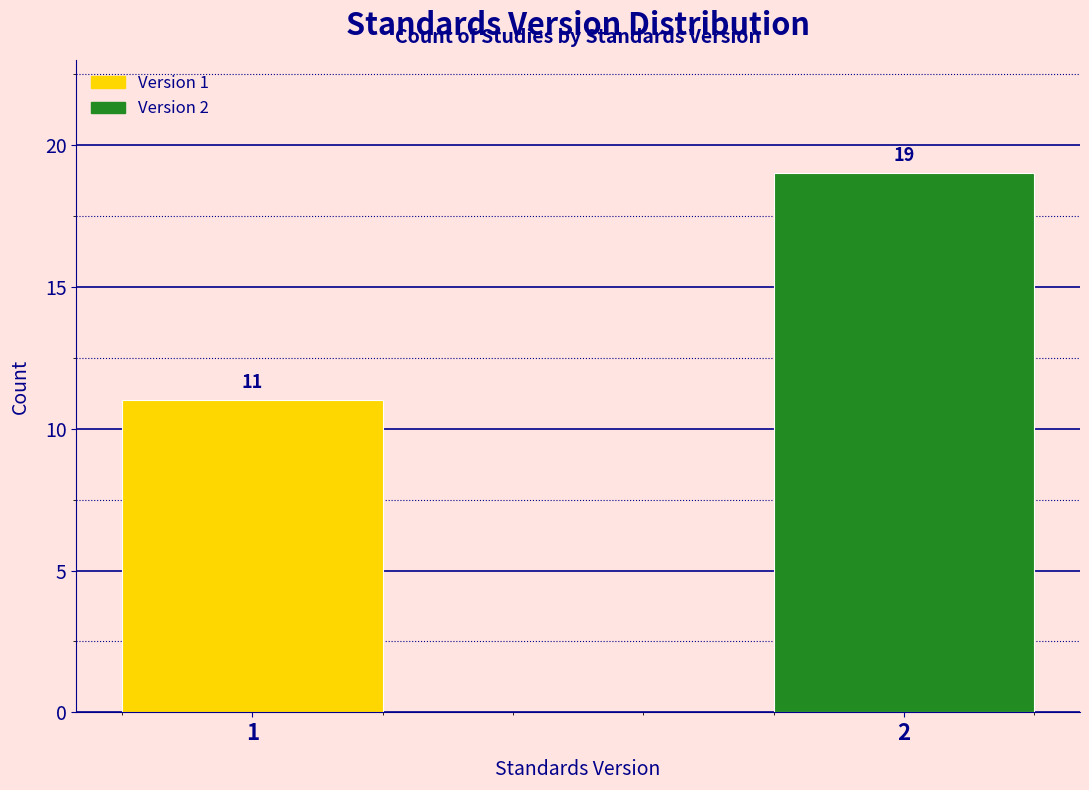

Reading left to right, list all the values displayed in this chart.

1=11	2=19